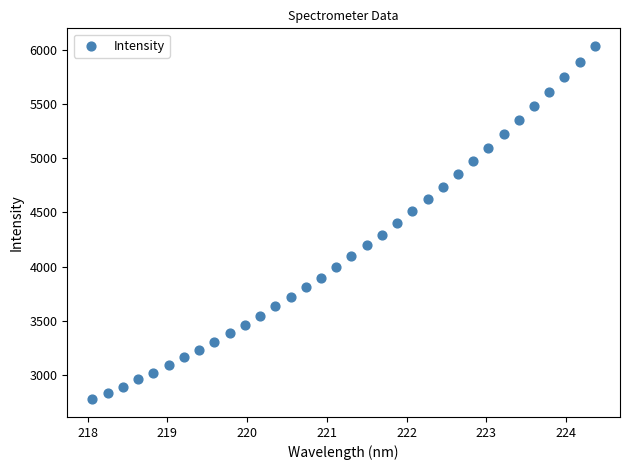

What is the range of X values (max minus min)?

6.3